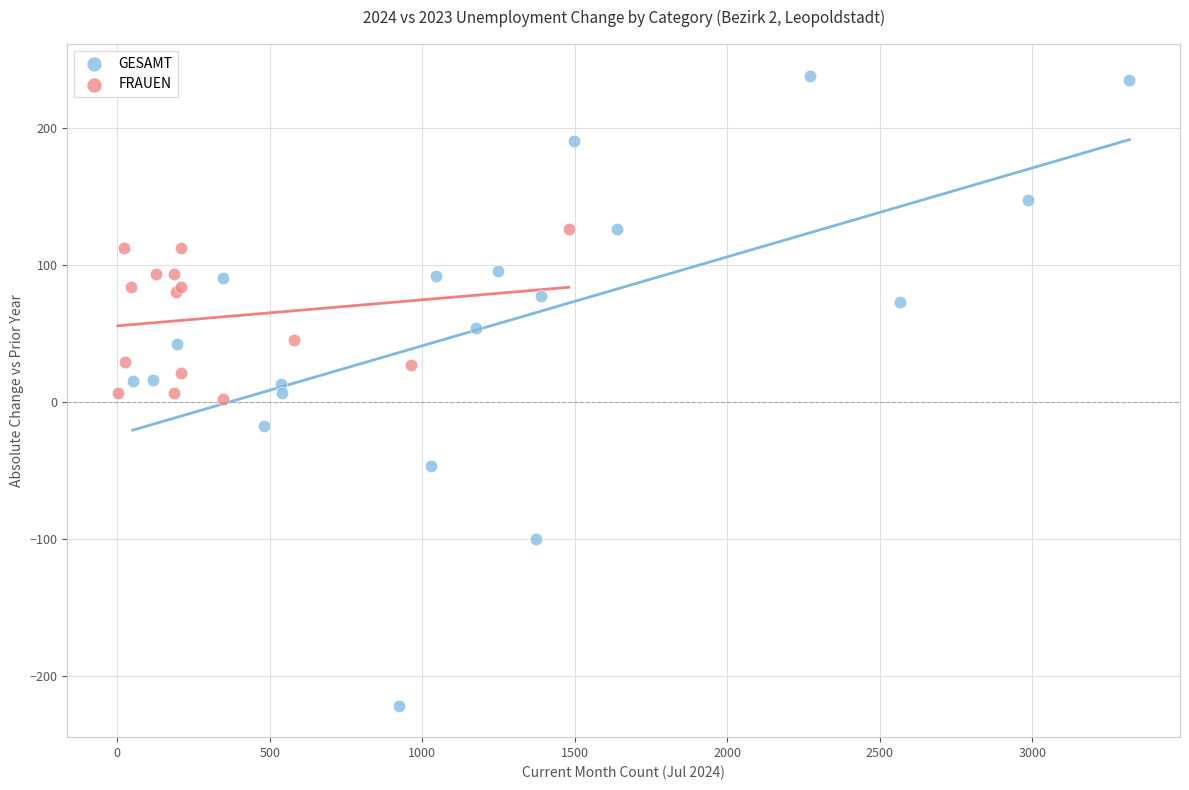

Which series contains the lowest Y value?

GESAMT